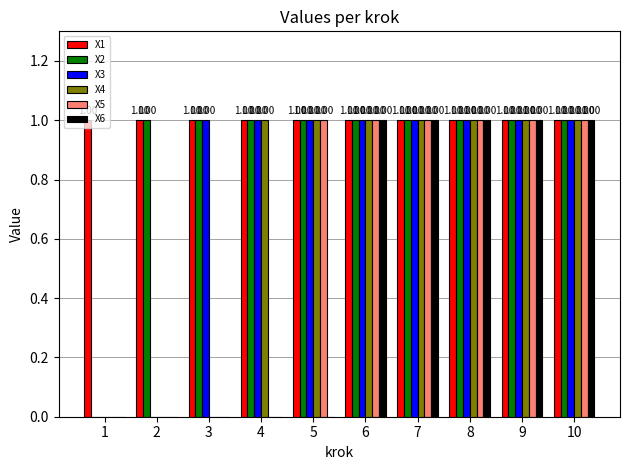

Which series has the largest total across all categories?

X1